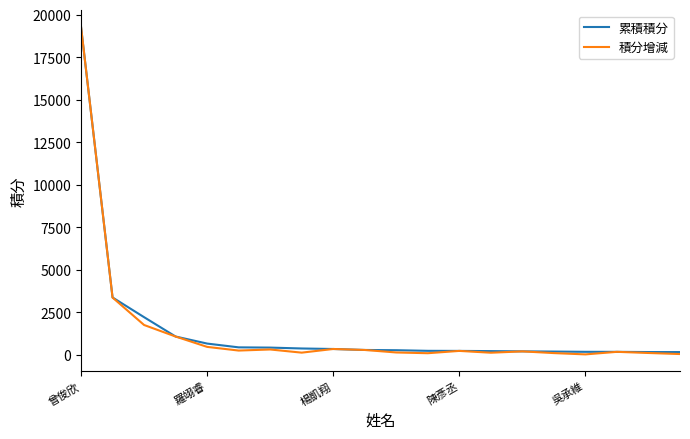

In 積分增減, how many points are lower than both neighbors (excluding endpoints)?

5